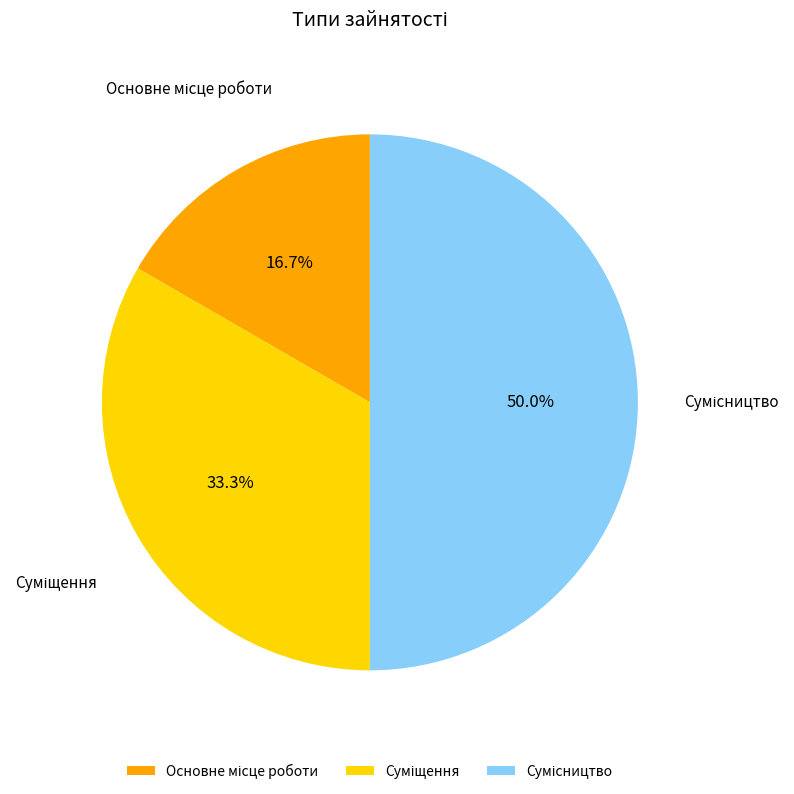

What portion of the pie excludes Сумісництво?

50.0%